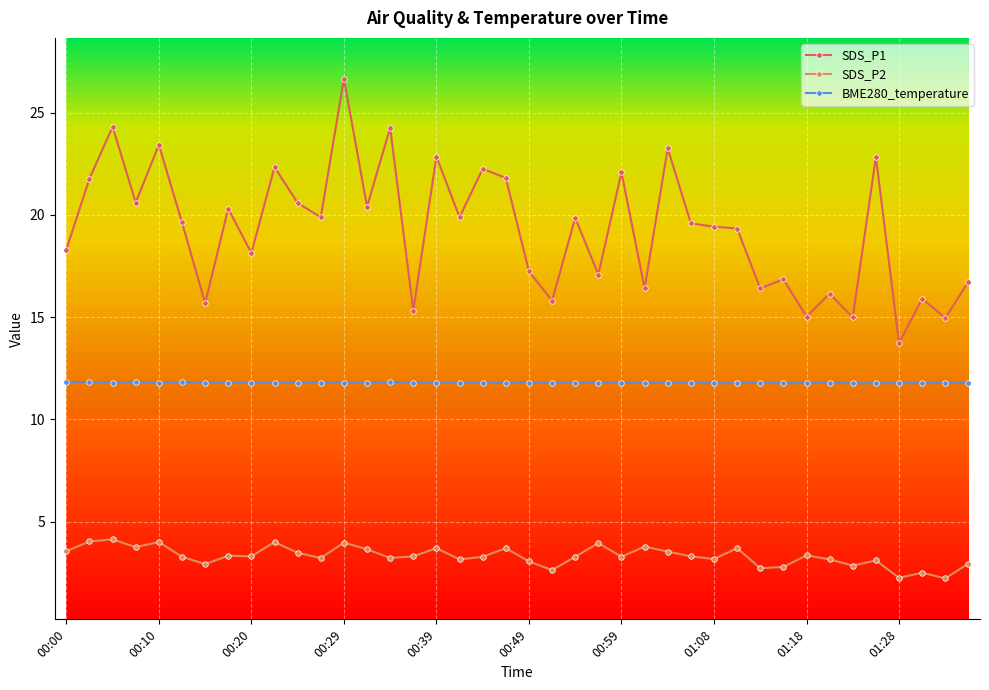

Rank the series by their maximum value, from highest to lowest.

SDS_P1, BME280_temperature, SDS_P2